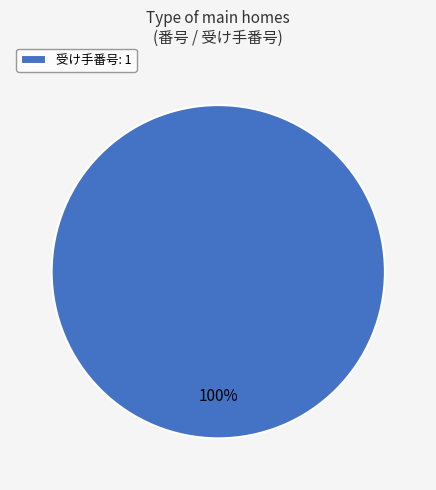

The 受け手番号: 1 slice represents 91% of the pie. True or false?

False